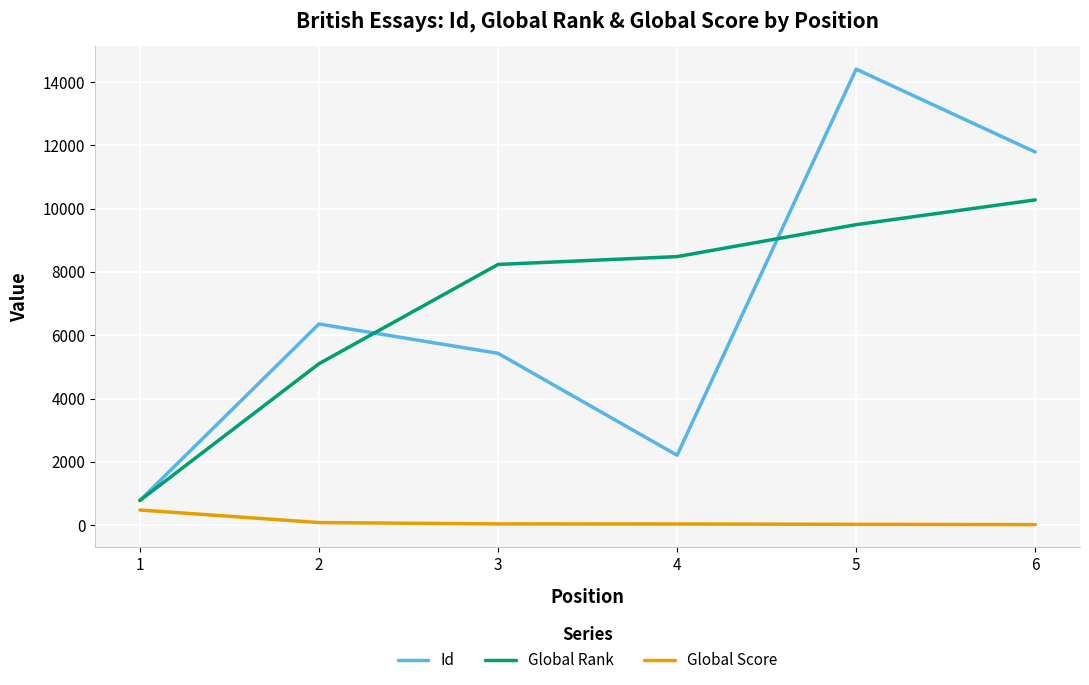

Is this an area chart (filled region under the line)?

No